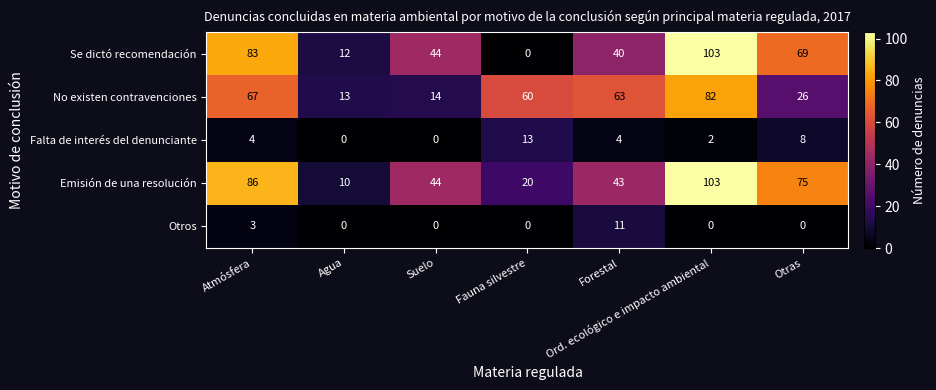

What is the spread (max minus min) of values at Ord. ecológico e impacto ambiental?

103